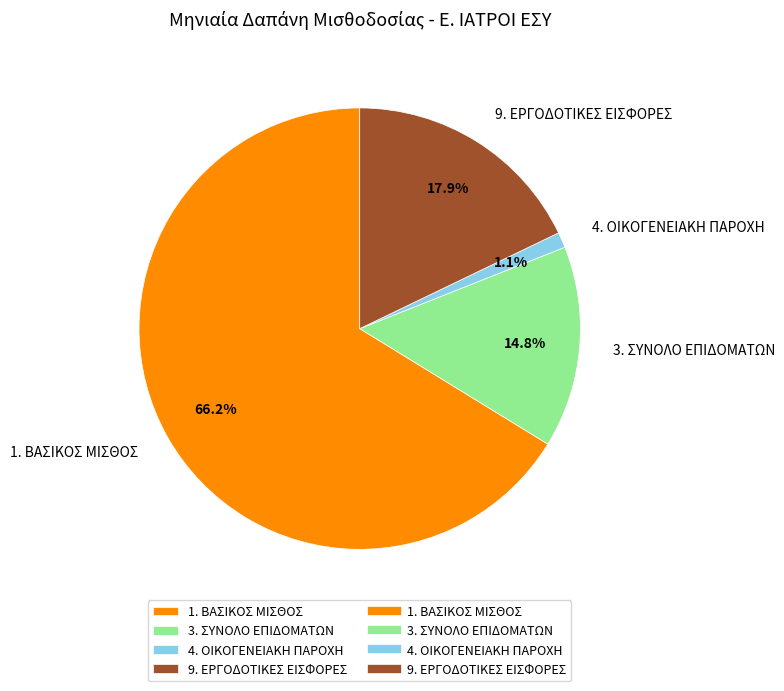

Which category accounts for the majority?

1. ΒΑΣΙΚΟΣ ΜΙΣΘΟΣ